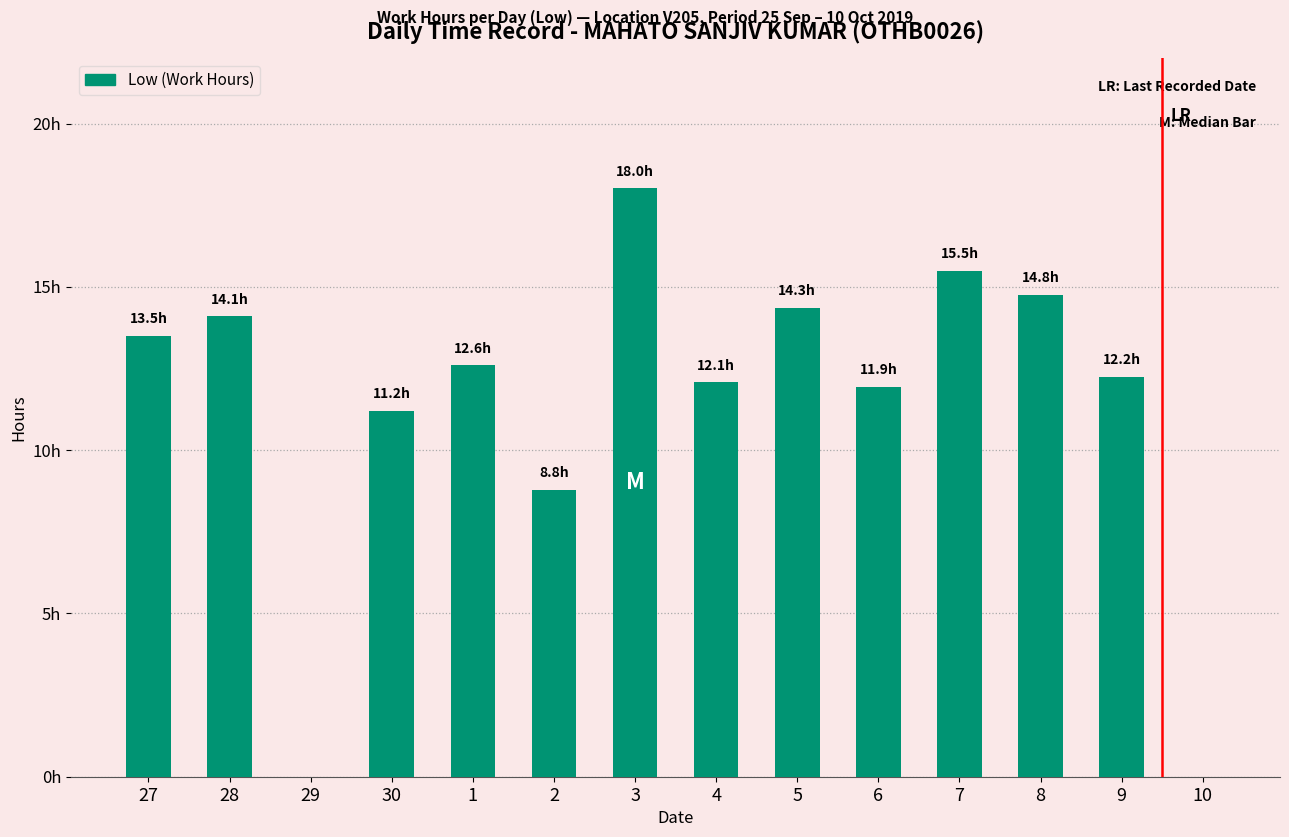

Count the number of values greater than 12.

9